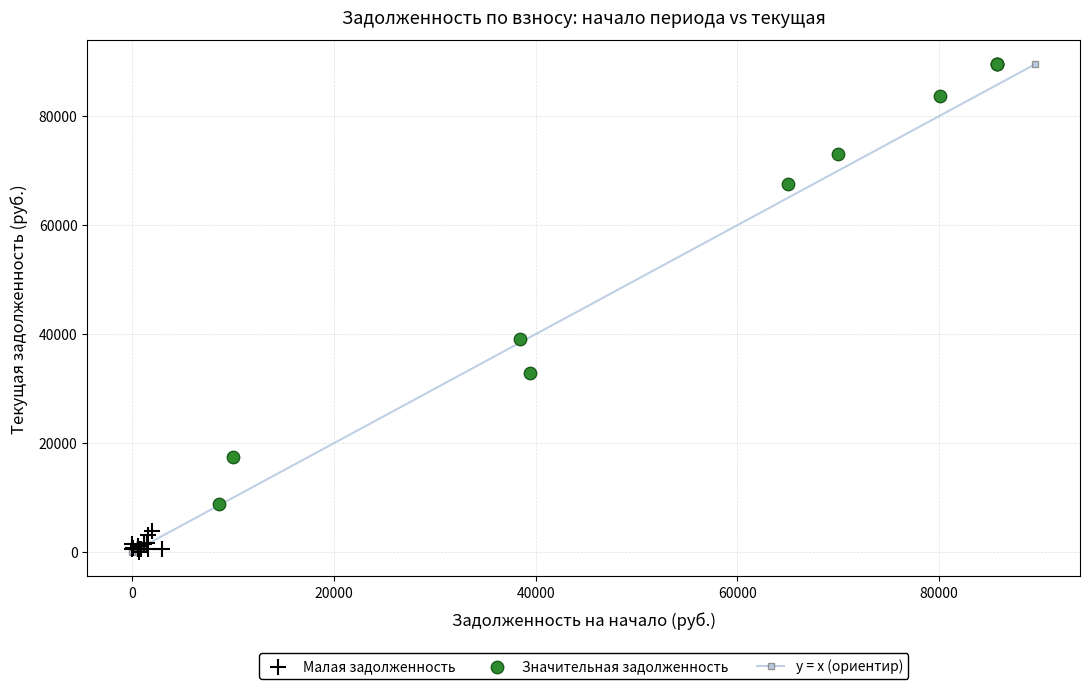

Which series has the widest spread of Y values?

Значительная задолженность